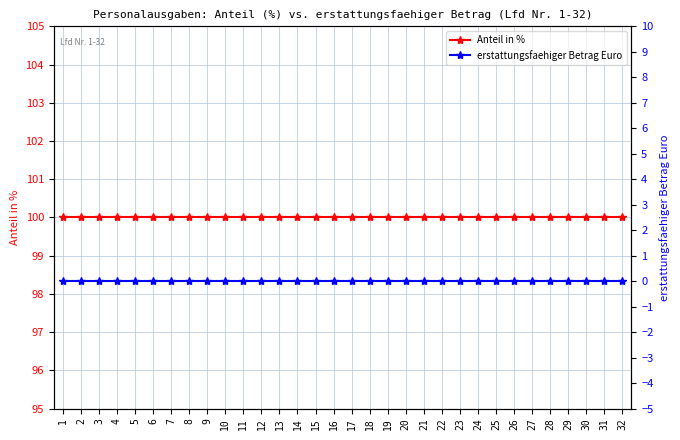

At how many categories does at least one series exceed 76?

32